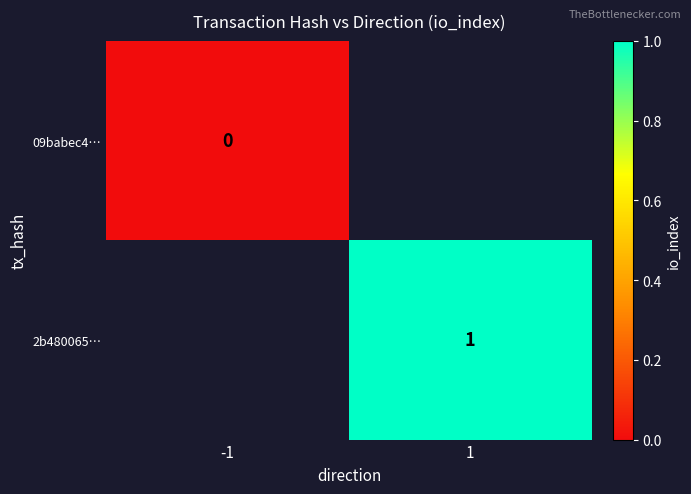

The 2b480065… series shows 1 at 1. True or false?

True